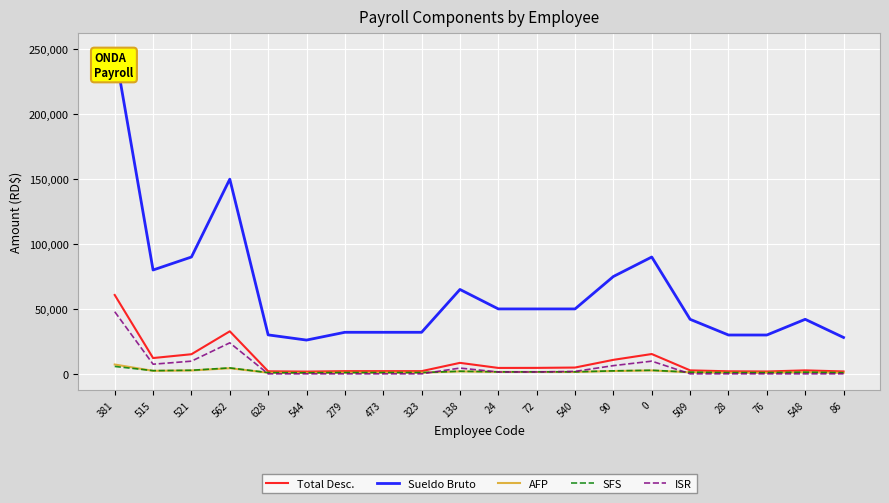

True or false: Sueldo Bruto and ISR cross at least once.

False